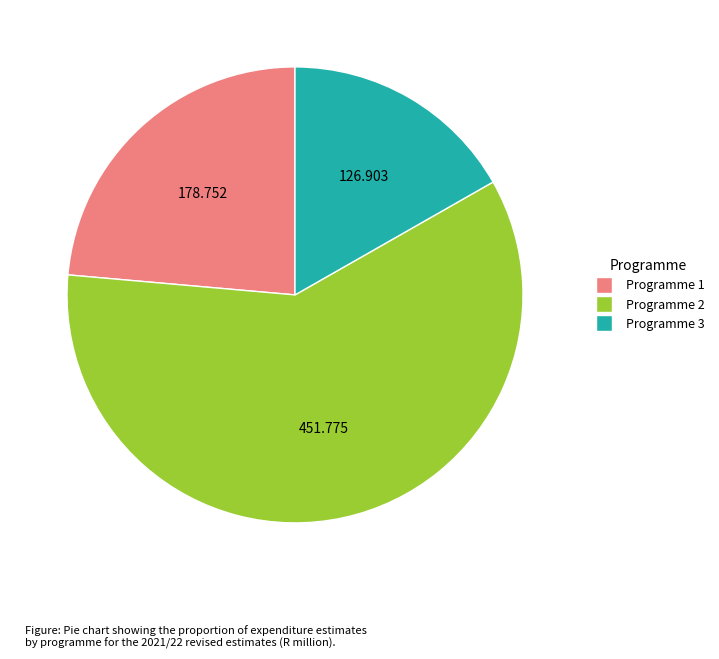

Is it true that Programme 1 is 24% of the pie?

True